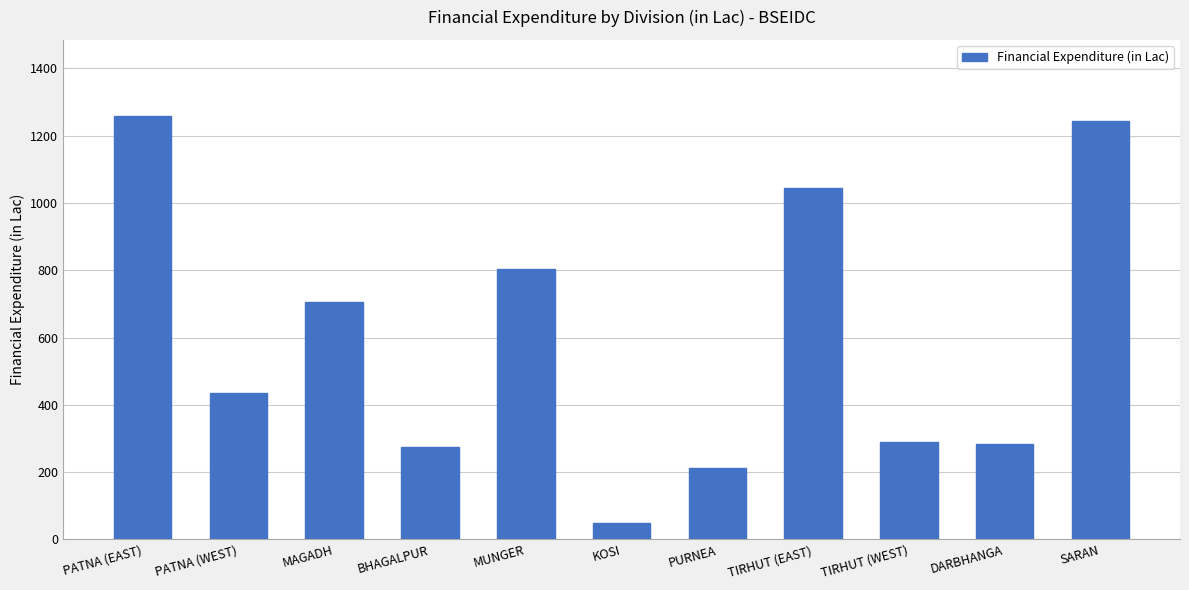

True or false: the data shows 213.0 at PURNEA.

True